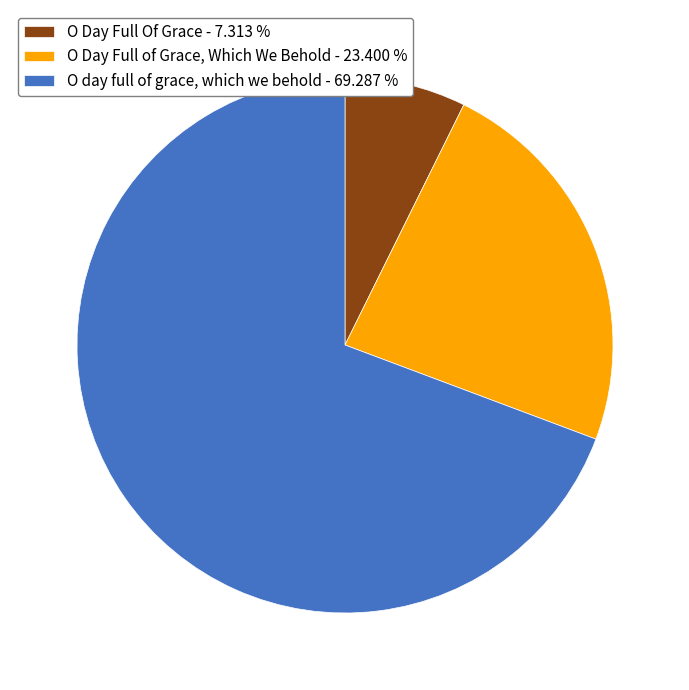

Do O day full of grace, which we behold - 69.287 % and O Day Full of Grace, Which We Behold - 23.400 % together represent more than half of the pie?

Yes